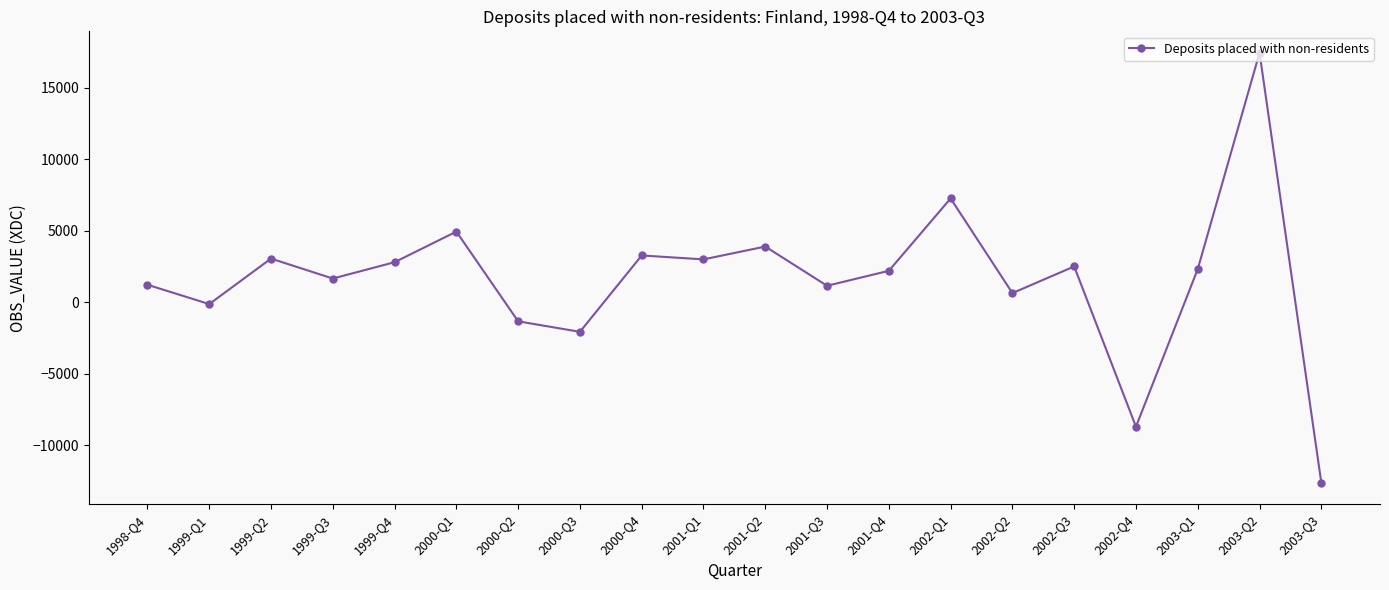

What is the label of the 1st point from the right?

2003-Q3